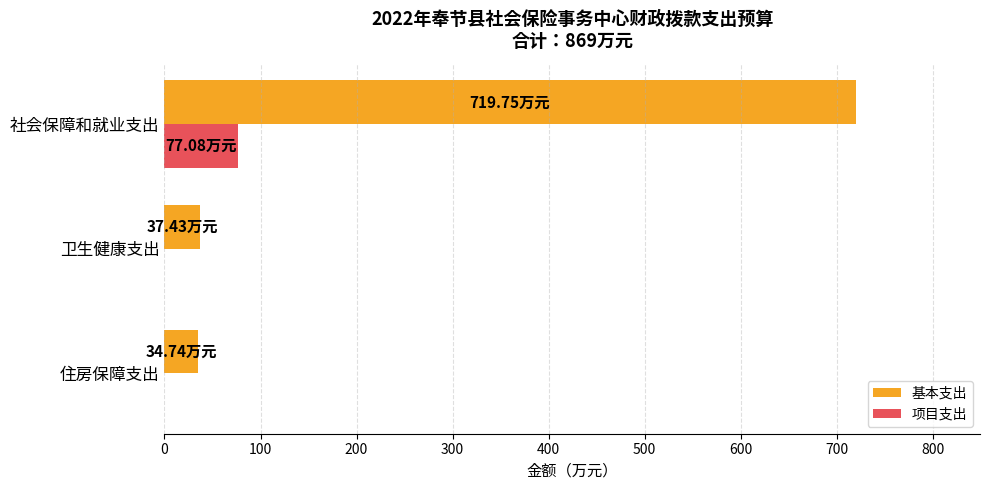

What is the sum of all 项目支出 values?

77.1